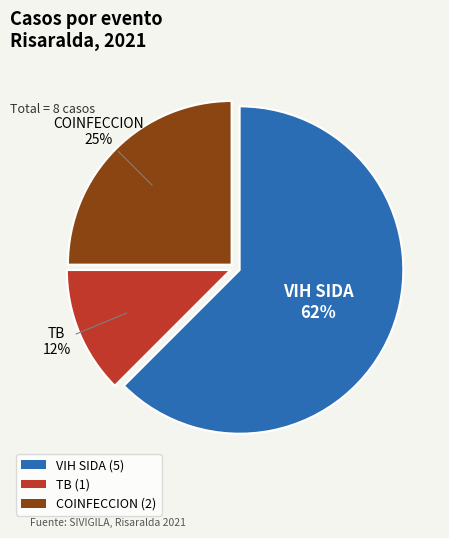

Is the sum of COINFECCION (2) and VIH SIDA (5) greater than half?

Yes